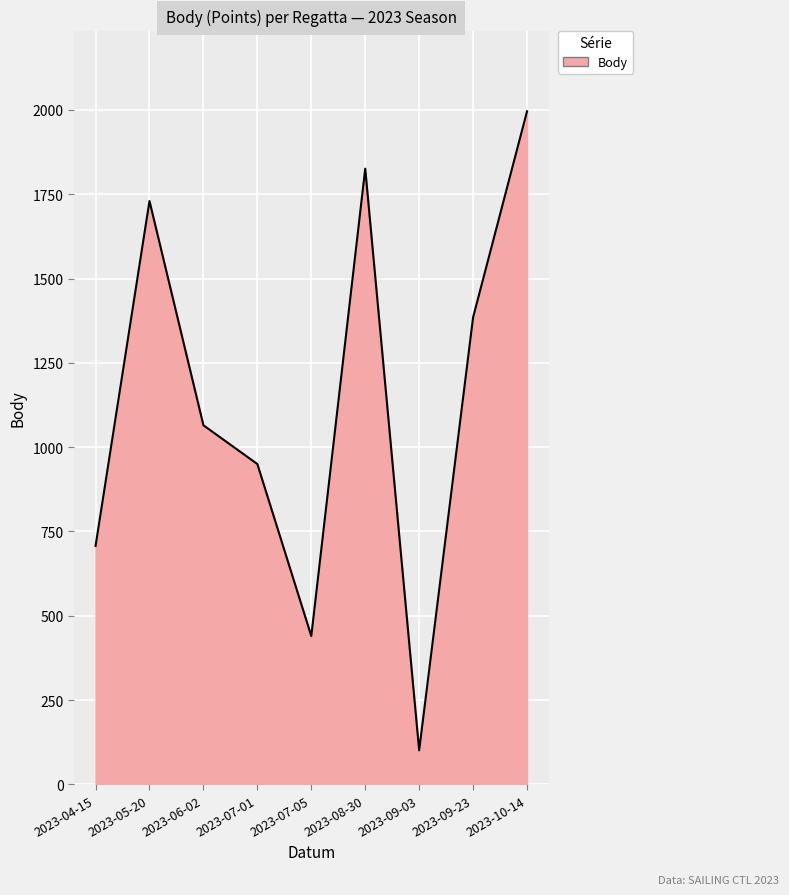

What is the change in value from 2023-06-02 to 2023-09-03?

-964